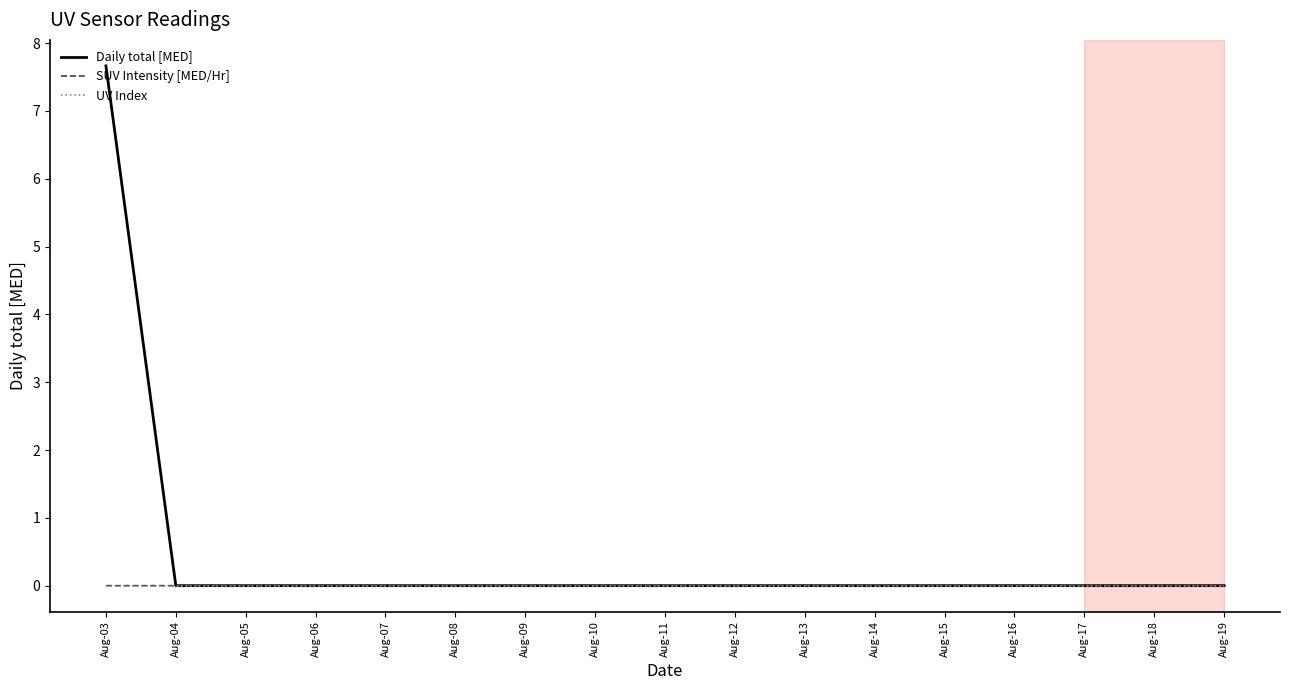

Is this an area chart (filled region under the line)?

No